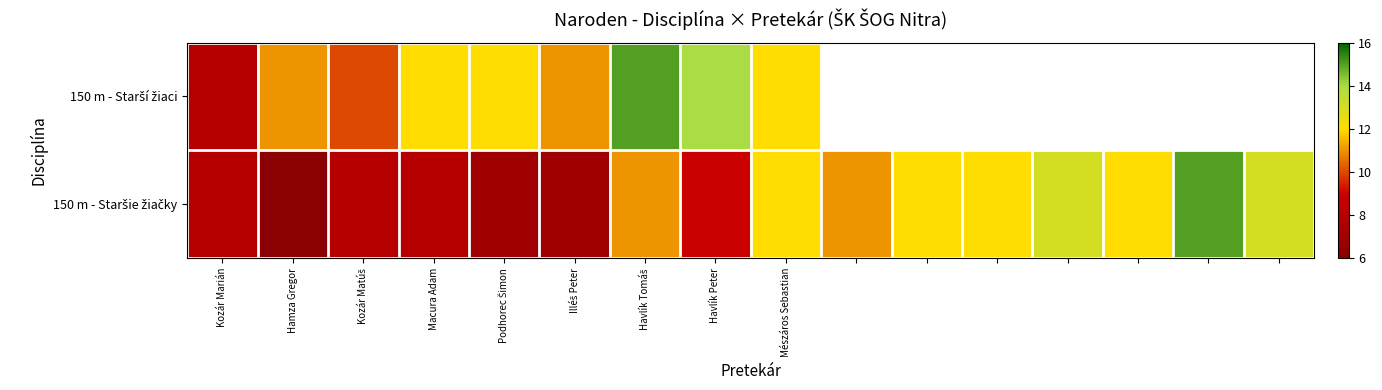

Rank the series by their maximum value, from highest to lowest.

150 m - Starší žiaci, 150 m - Staršie žiačky